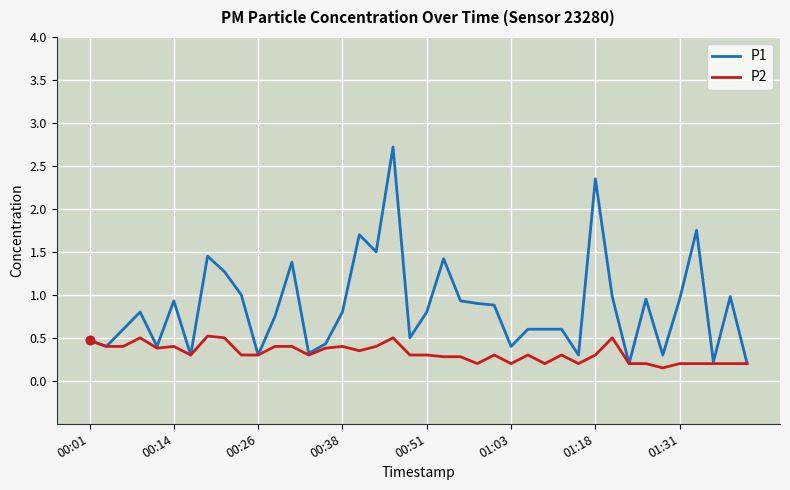

What is the lowest value of the P1 series?

0.2